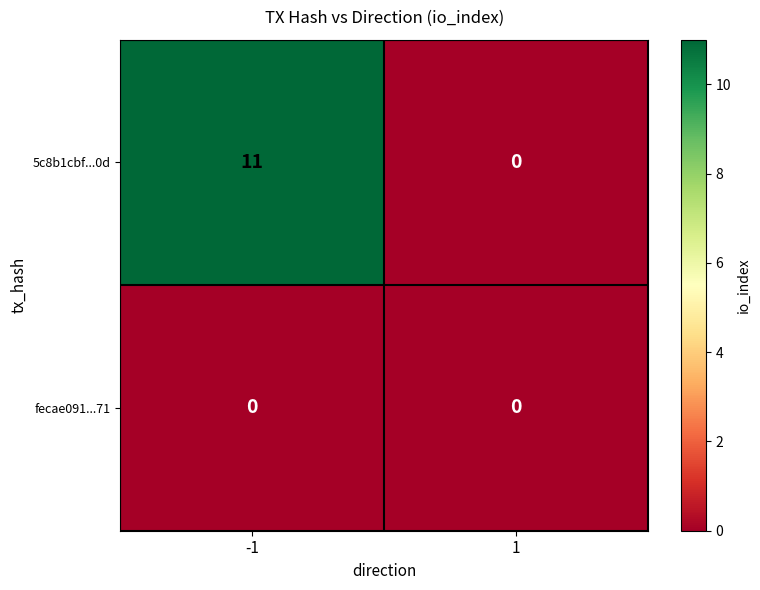

What is the maximum value shown in the chart?

11